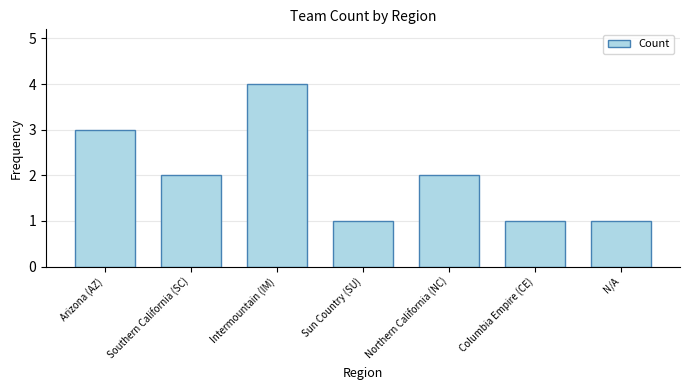

What is the label of the 5th bar from the right?

Intermountain (IM)